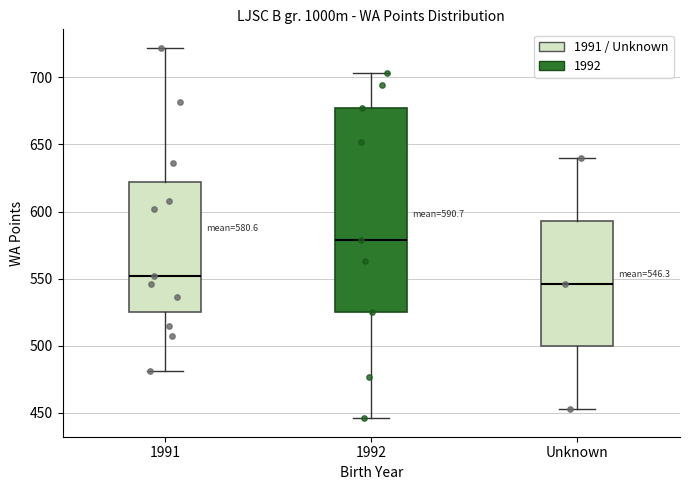

Which box's median line is the lowest?

Unknown